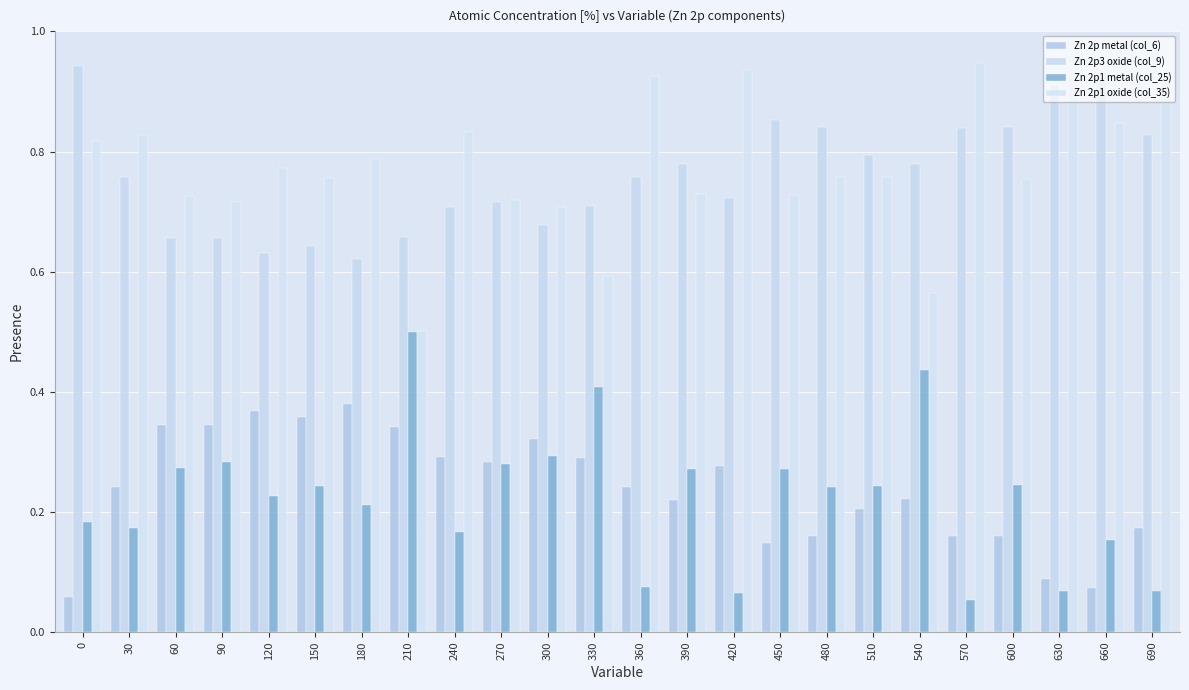

At 150, list the series in order from smallest to largest.

Zn 2p1 metal (col_25), Zn 2p metal (col_6), Zn 2p3 oxide (col_9), Zn 2p1 oxide (col_35)